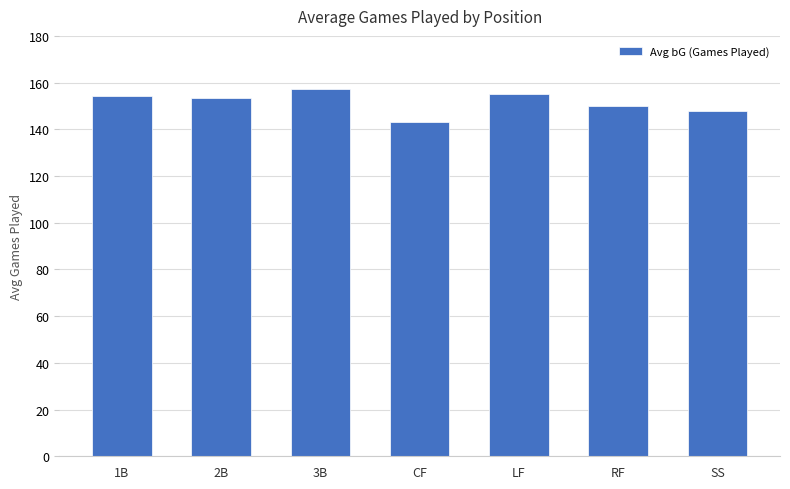

What is the sum of the values at 1B and 2B?

307.5